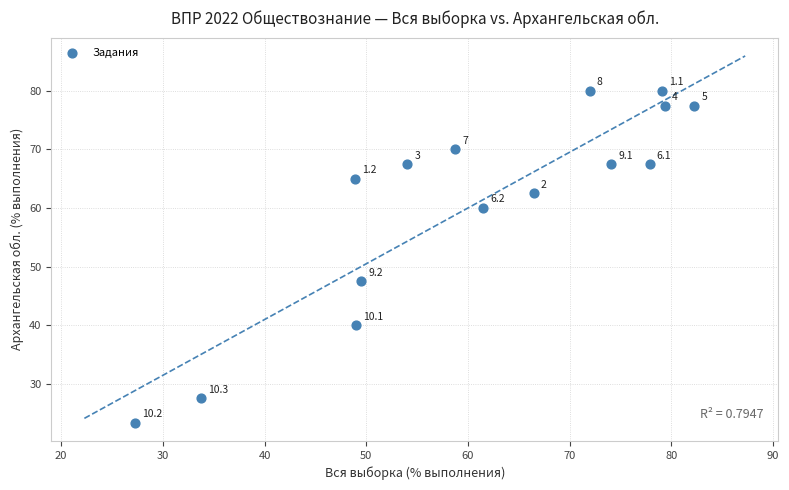

What Y value in the scatter plot is closest to 51?

47.5